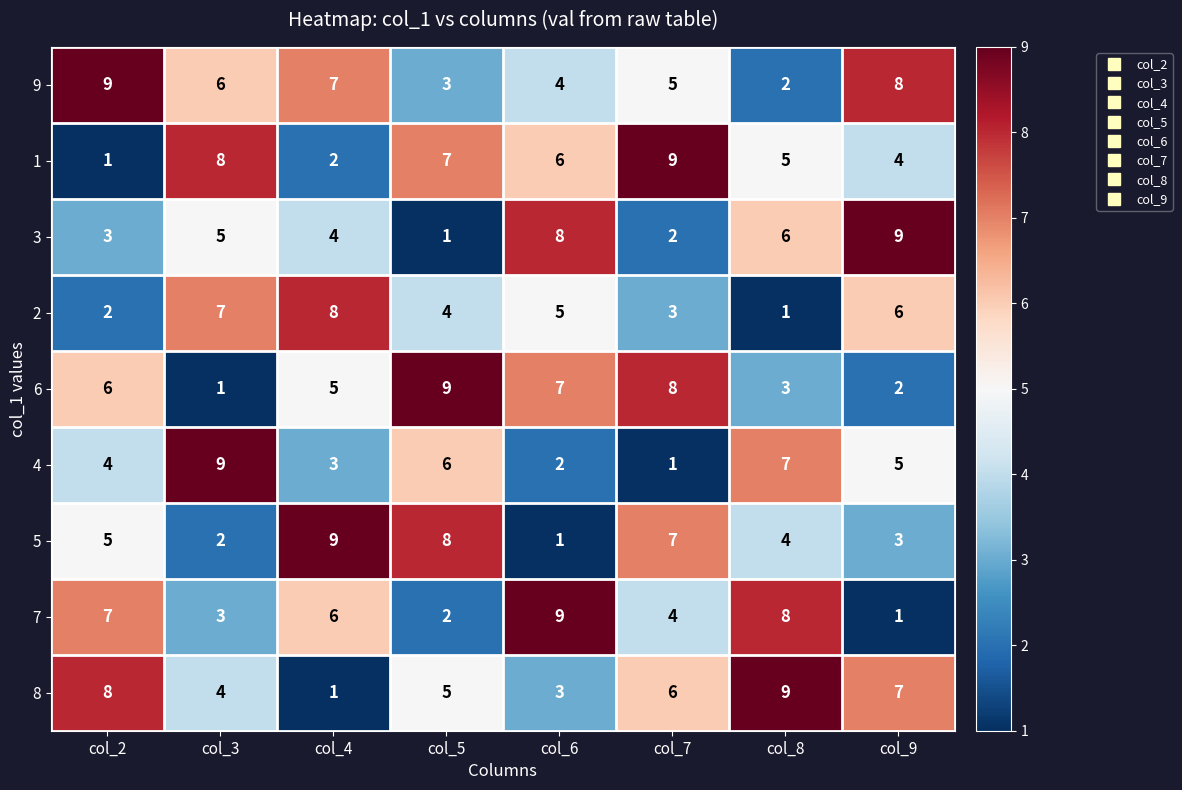

Count the 3 values in the range 3 to 8.

5